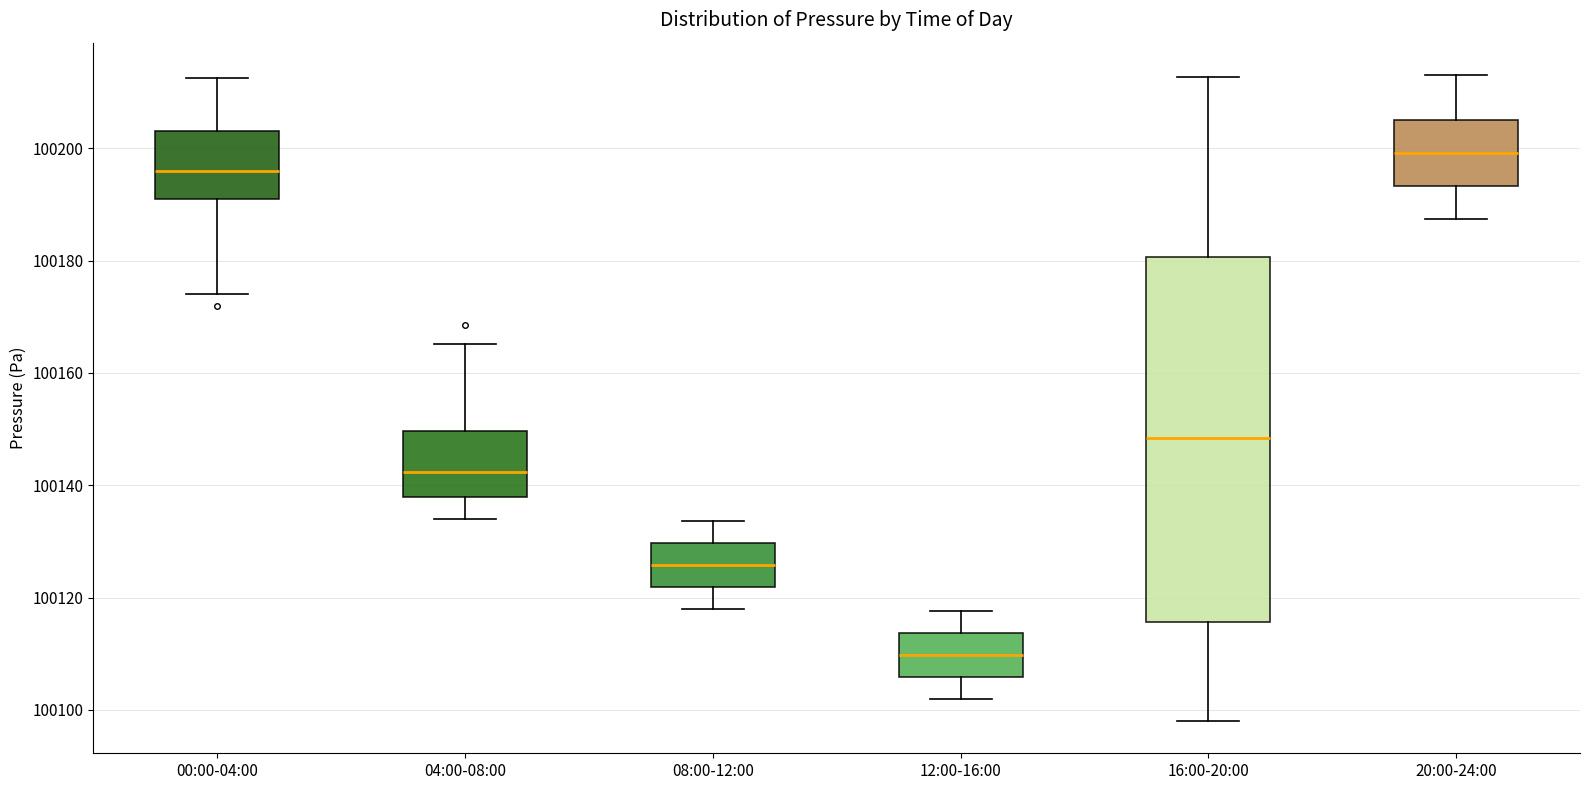

Where does the median line of the box for 08:00-12:00 sit on the y-axis? The values are not printed on the chart, so give them approximately, as read against the axis.

100126